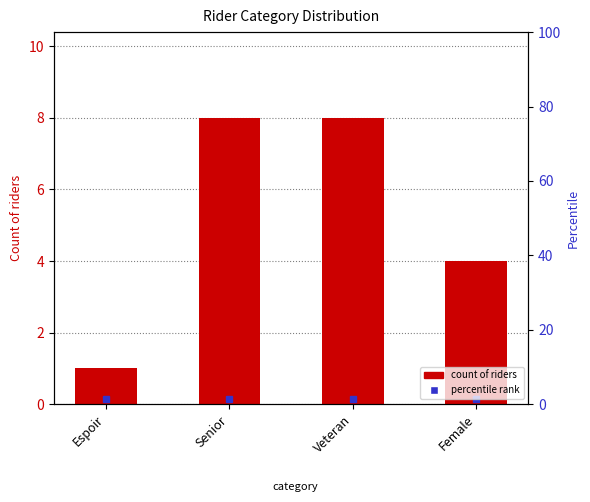

Reading right to left, list all the values displayed in this chart.

4	8	8	1